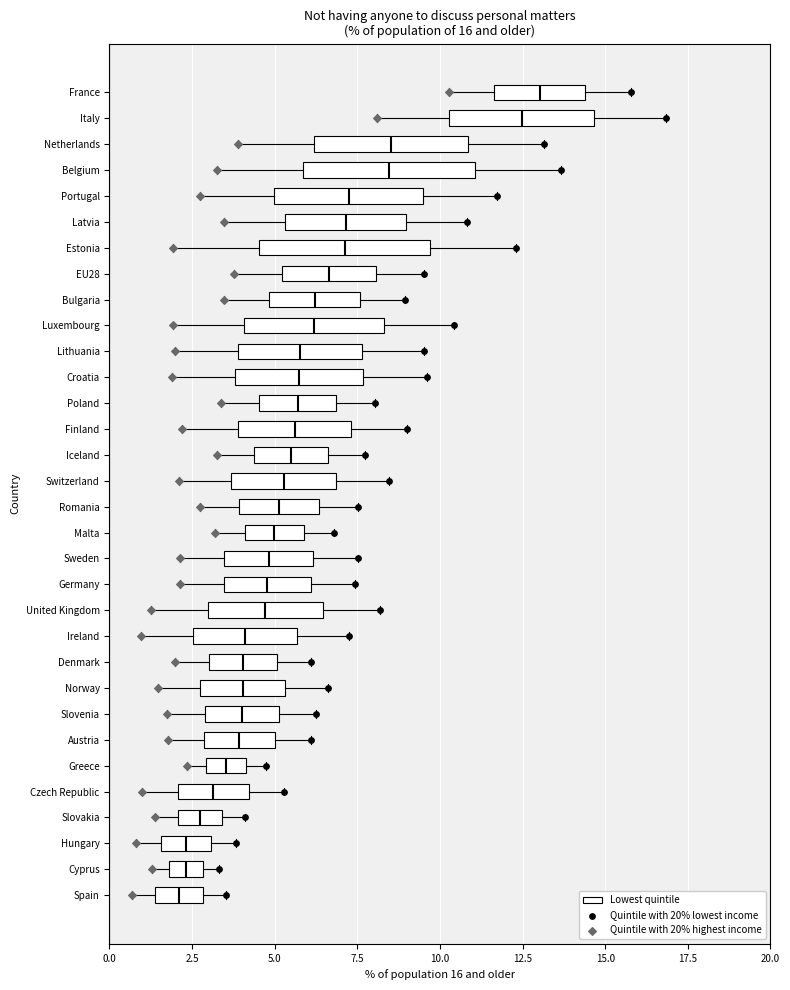

Which box has the furthest to the right median line?

France